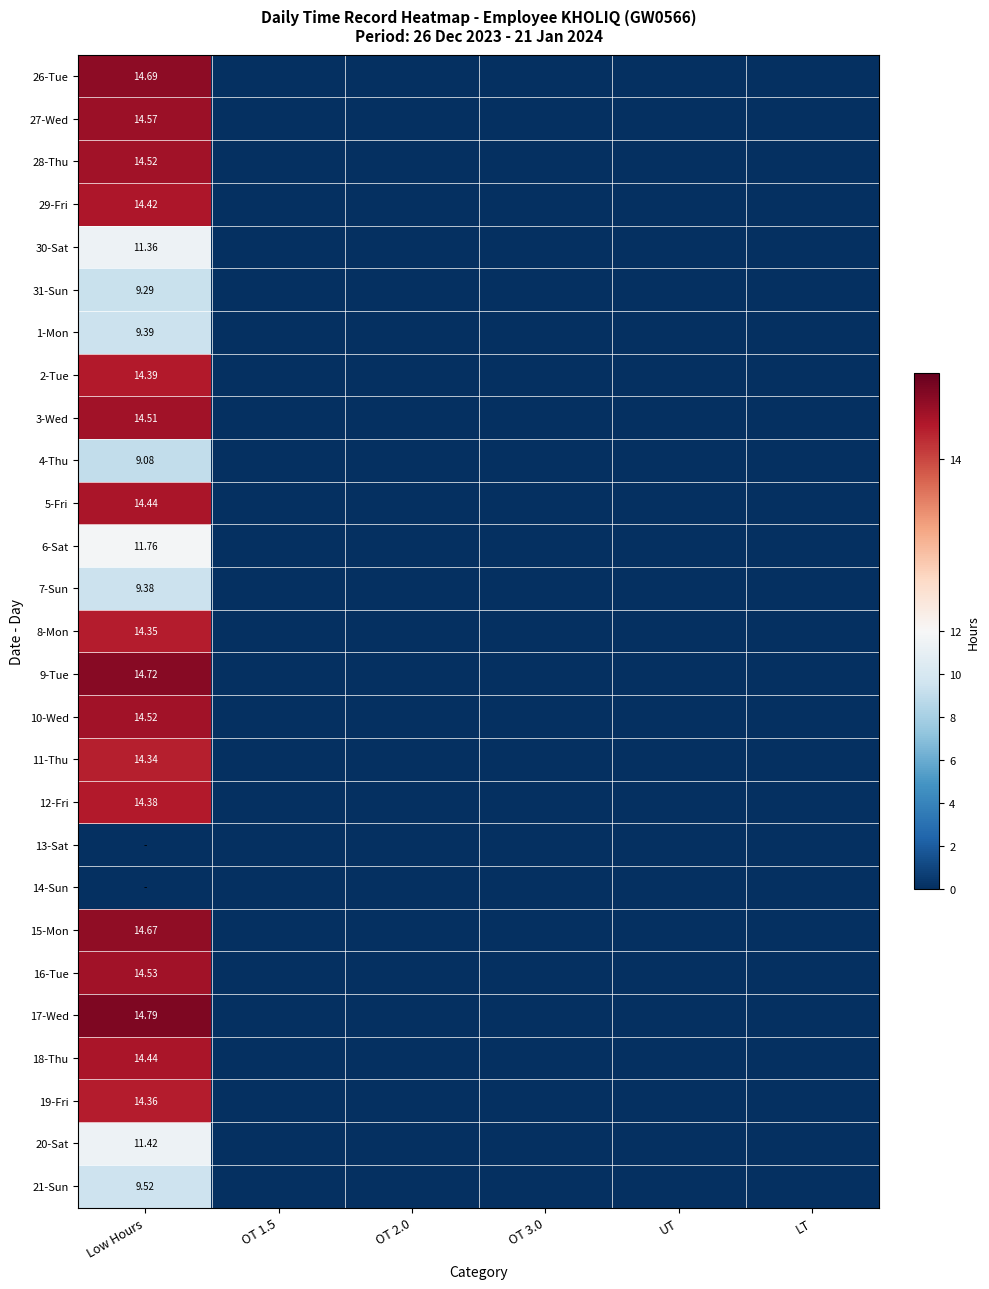

What is the sum of all 28-Thu values?

14.5